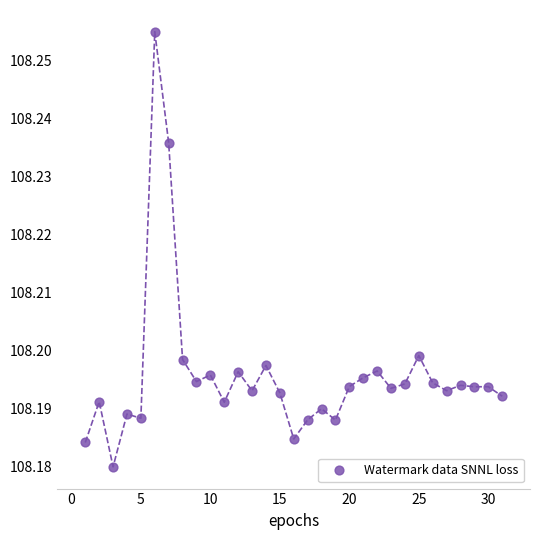

What is the range of X values (max minus min)?

30.0